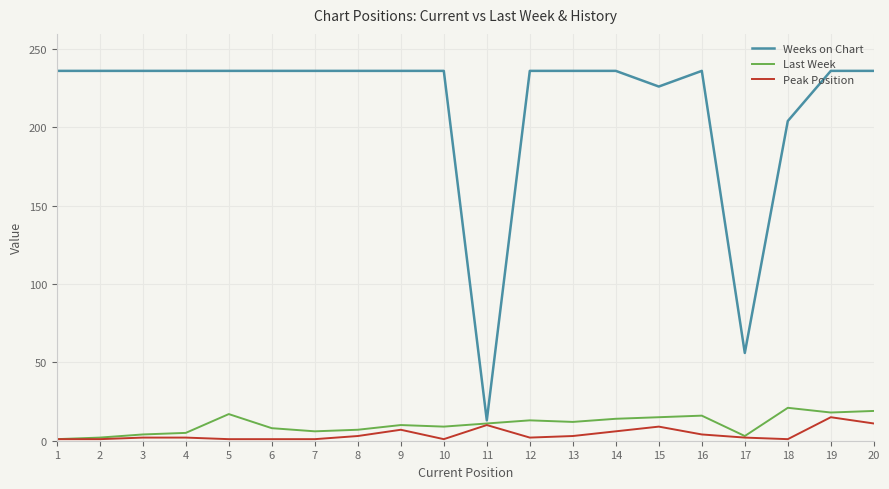

What is the highest value of the Weeks on Chart series?

236